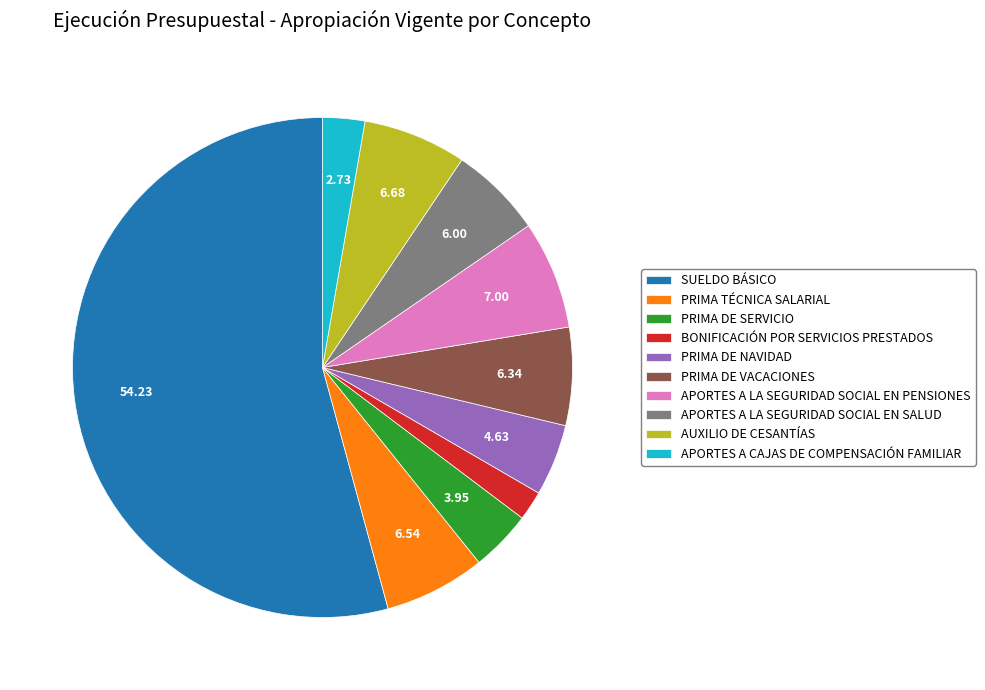

Approximately how many times larger is the value at PRIMA DE VACACIONES compared to PRIMA TÉCNICA SALARIAL?

1.0